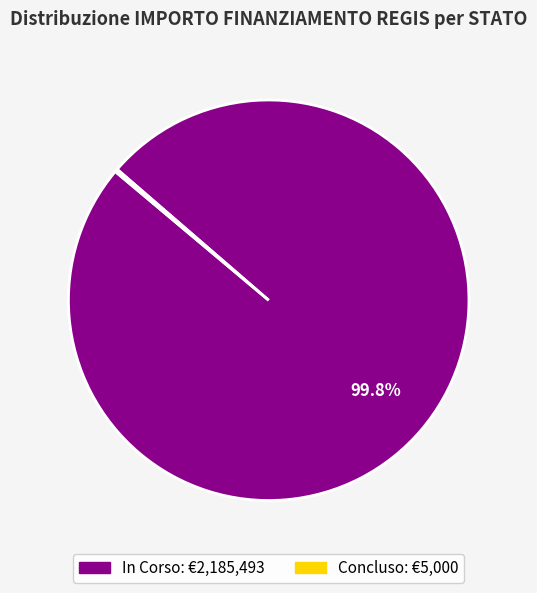

Does In Corso account for over 50% of the chart?

Yes